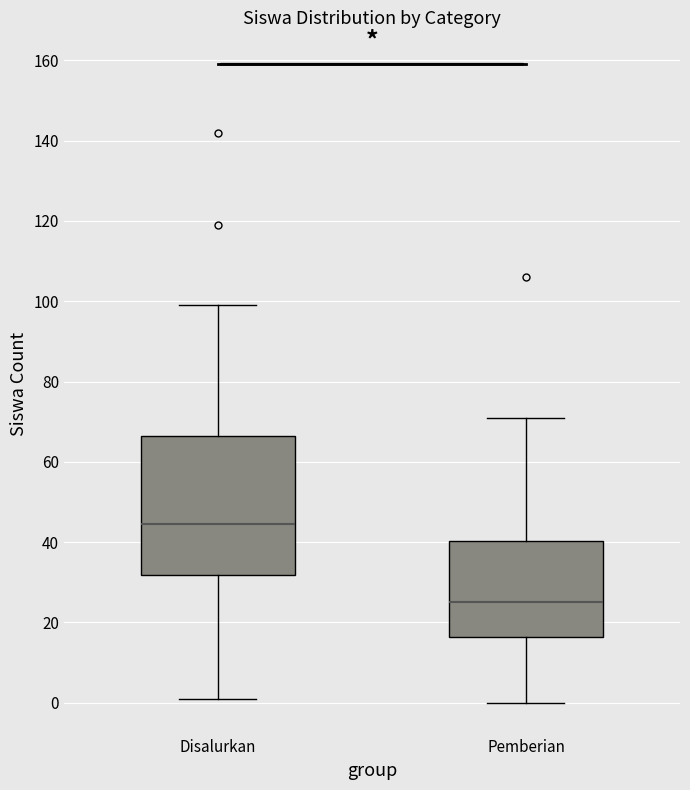

Where does the lower whisker of the box for Disalurkan end on the y-axis? The values are not printed on the chart, so give them approximately, as read against the axis.

2